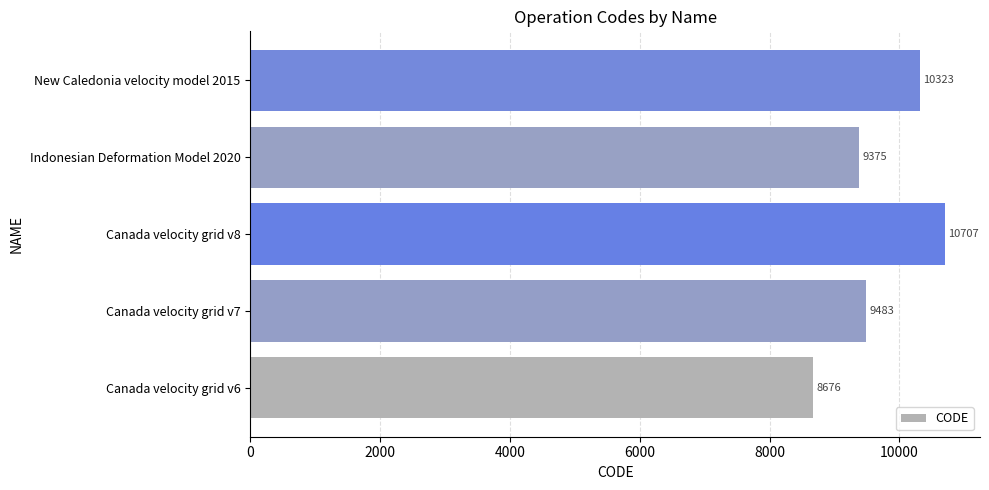

Reading bottom to top, list all the values displayed in this chart.

8676	9483	10707	9375	10323